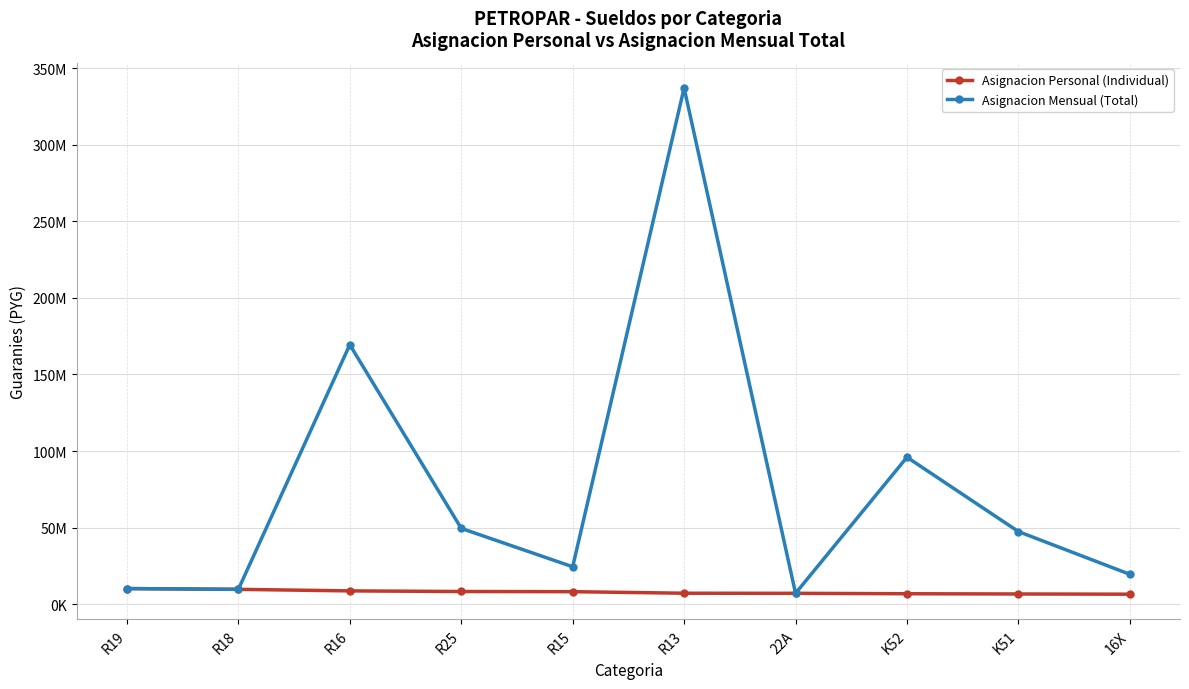

What is the label of the 7th point from the right?

R25